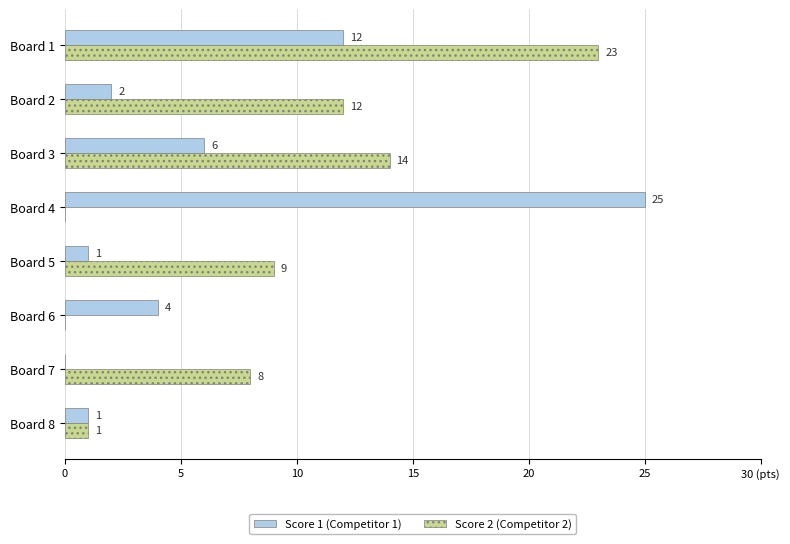

What are all the series names shown in the legend?

Score 1 (Competitor 1), Score 2 (Competitor 2)